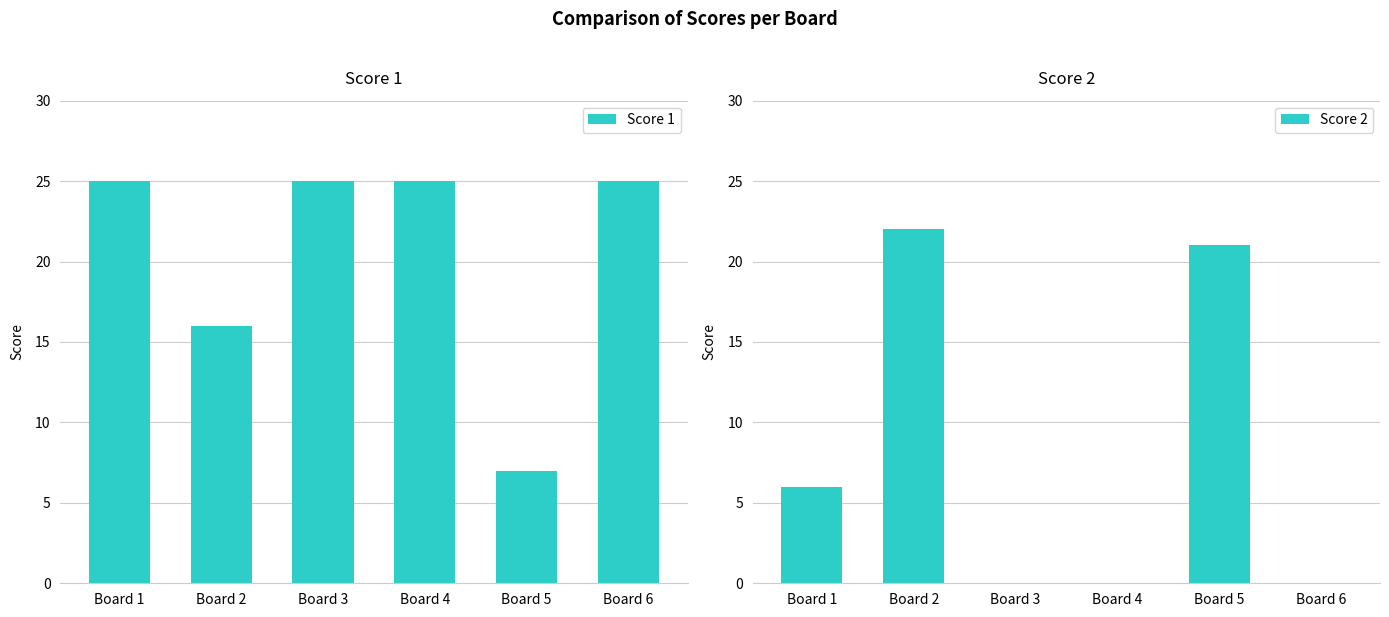

What is the sum of all Score 2 values?

49